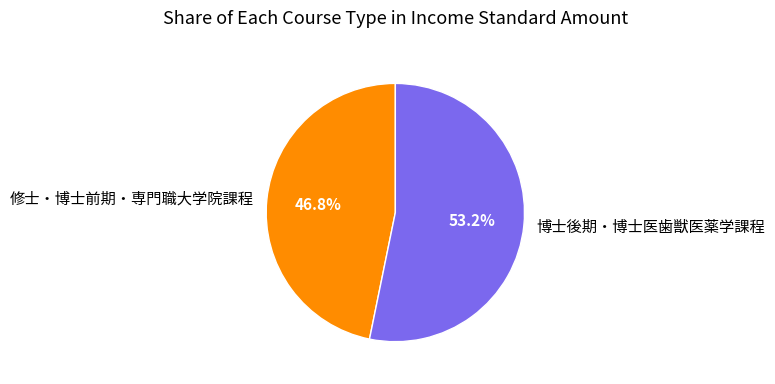

True or false: 修士・博士前期・専門職大学院課程 accounts for 47% of the total.

True